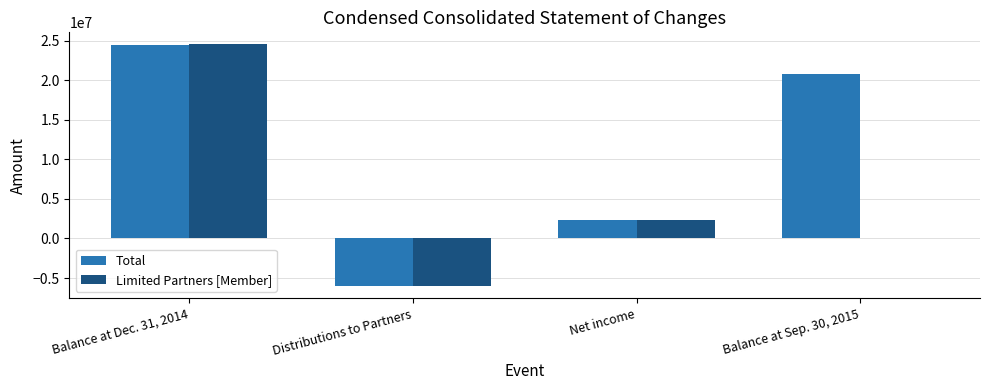

At which category is the sum across all series the highest?

Balance at Dec. 31, 2014